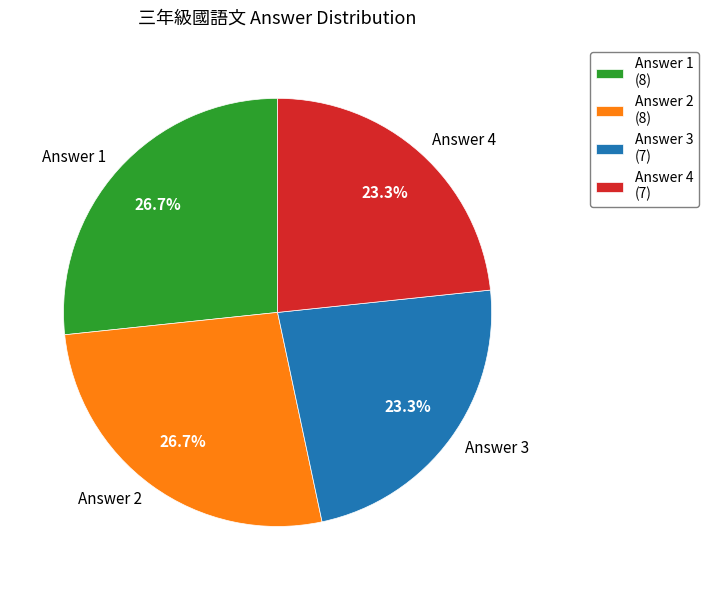

What portion of the pie excludes Answer 4?

76.7%